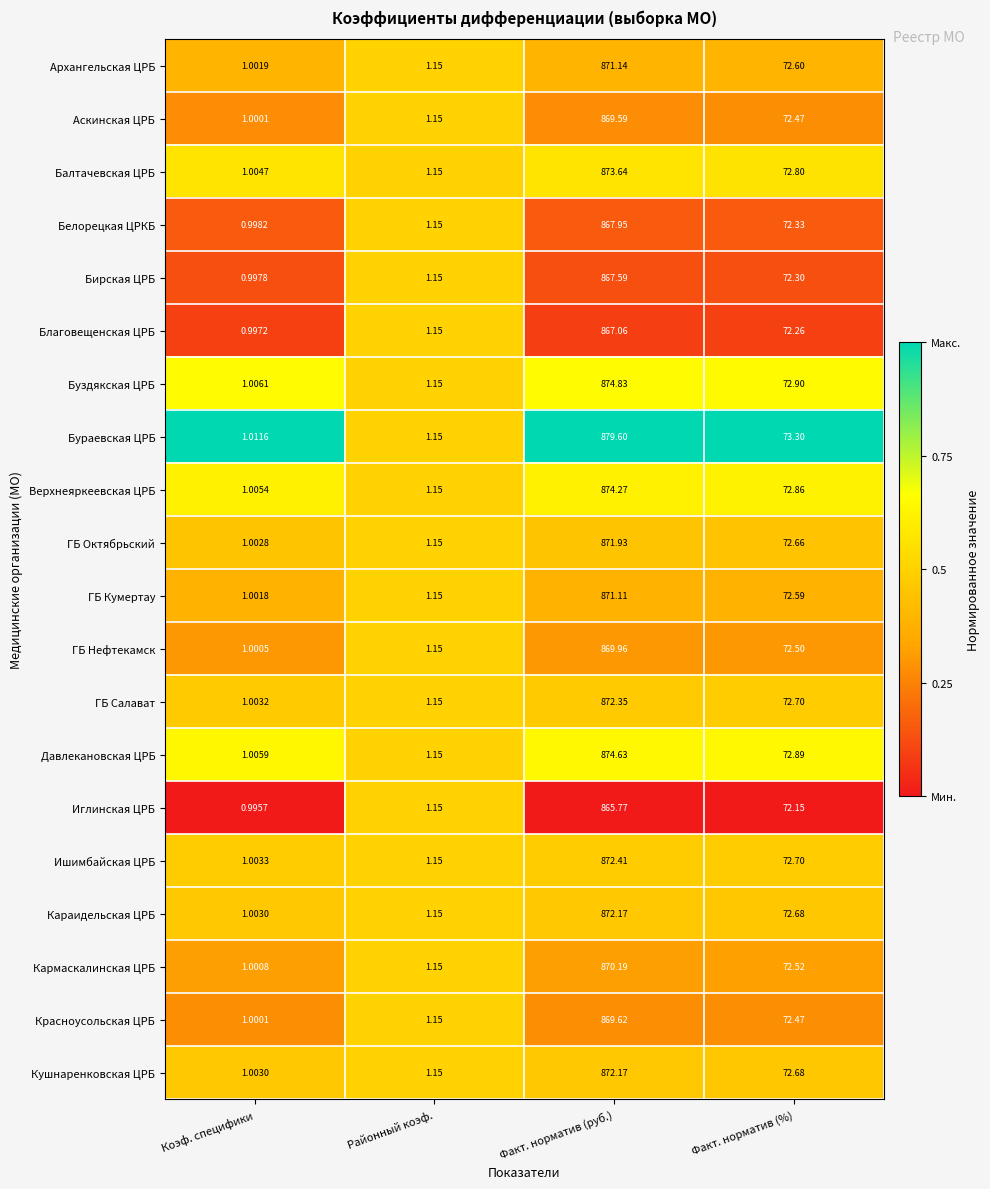

At which category does the chart reach its minimum across all series?

Коэф. специфики